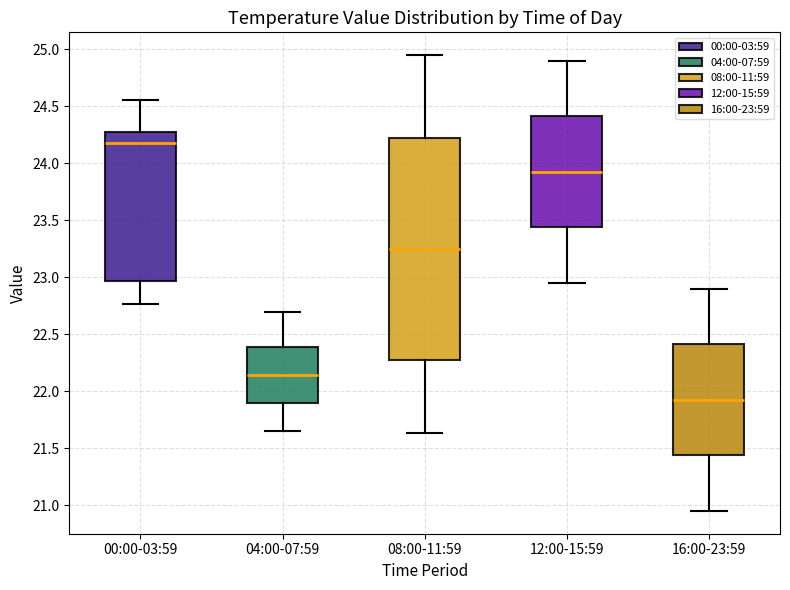

Comparing the boxes themselves (not the whiskers), which one is the tallest?

08:00-11:59